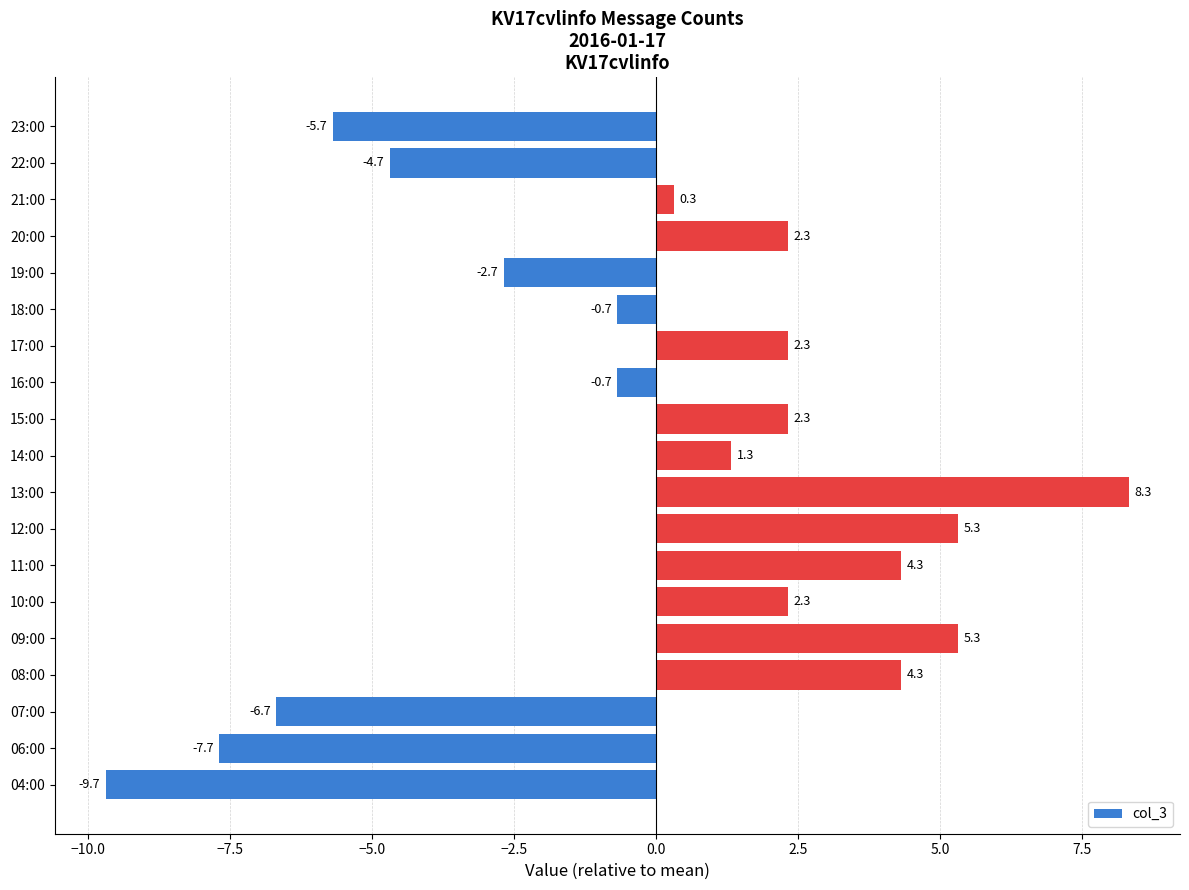

Between 17:00 and 14:00, which is larger?

17:00